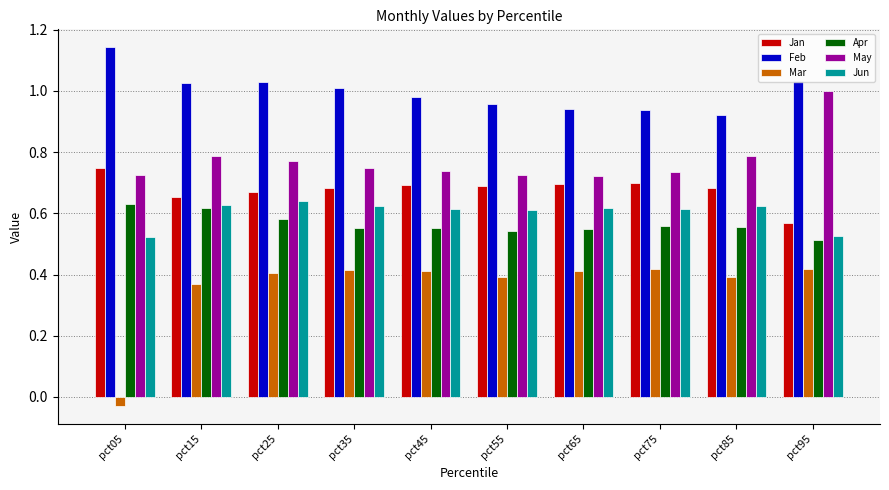

How many values in the Mar series are below 0?

1